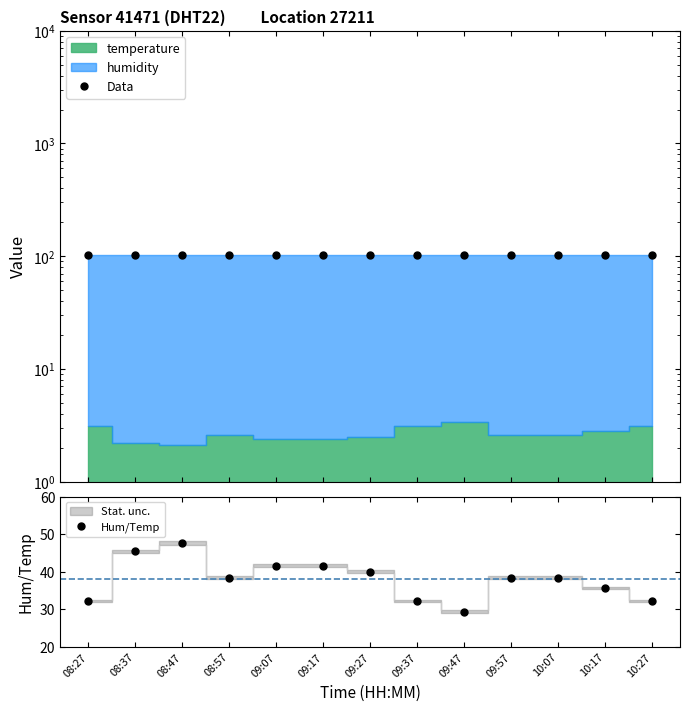

At which category does Hum/Temp reach its first local valley?

08:57